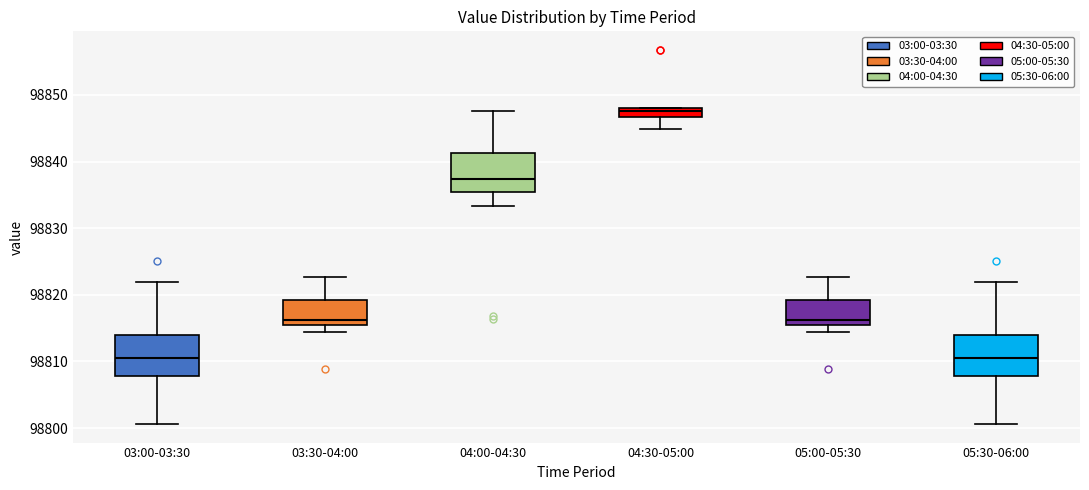

Where is the lower edge of the box for 03:00-03:30 on the y-axis? The values are not printed on the chart, so give them approximately, as read against the axis.

98808